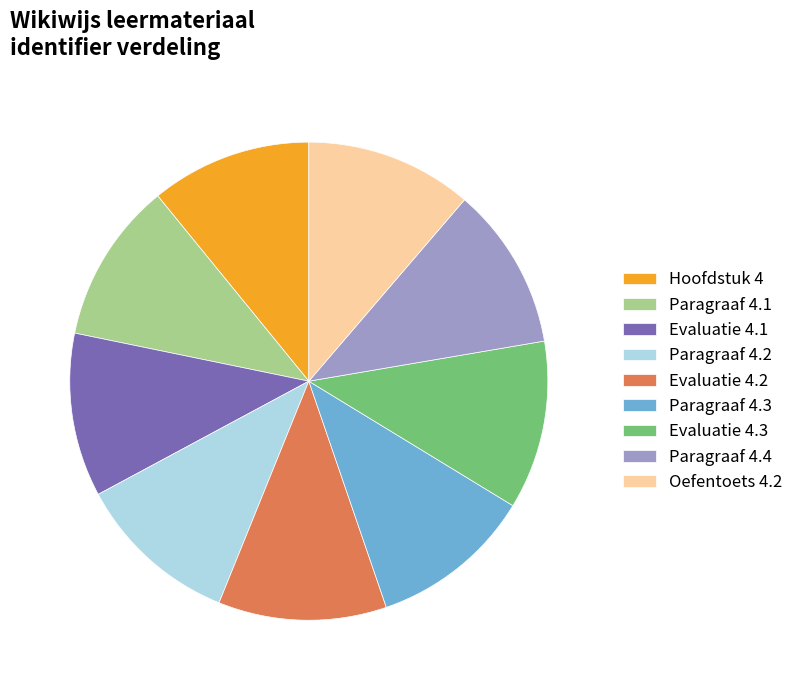

Is Paragraaf 4.3 the majority of the pie?

No